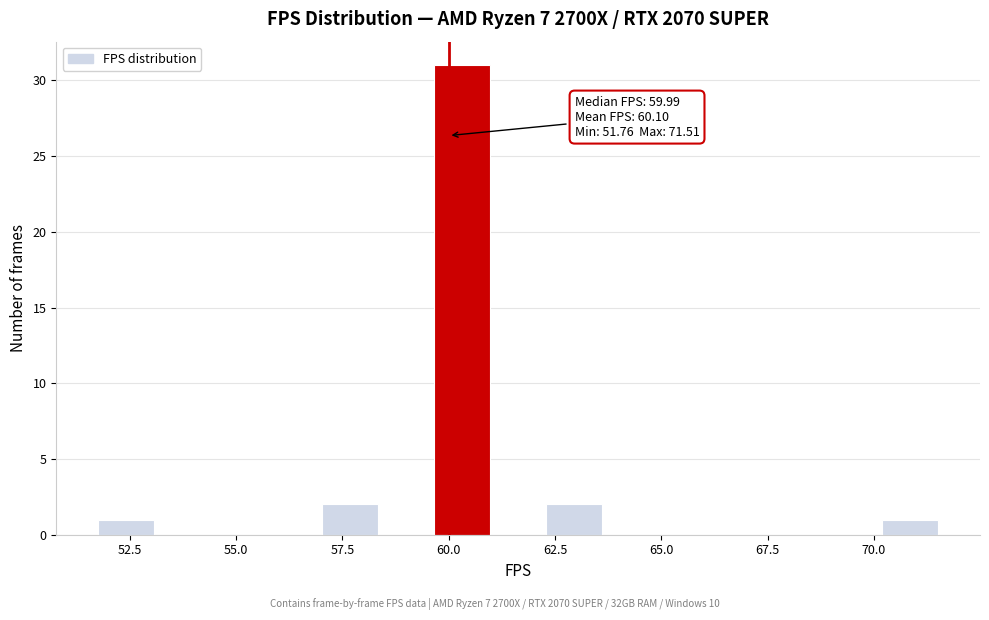

Read against the x-axis, roughly where is the centre of the tallest bar?

60.5